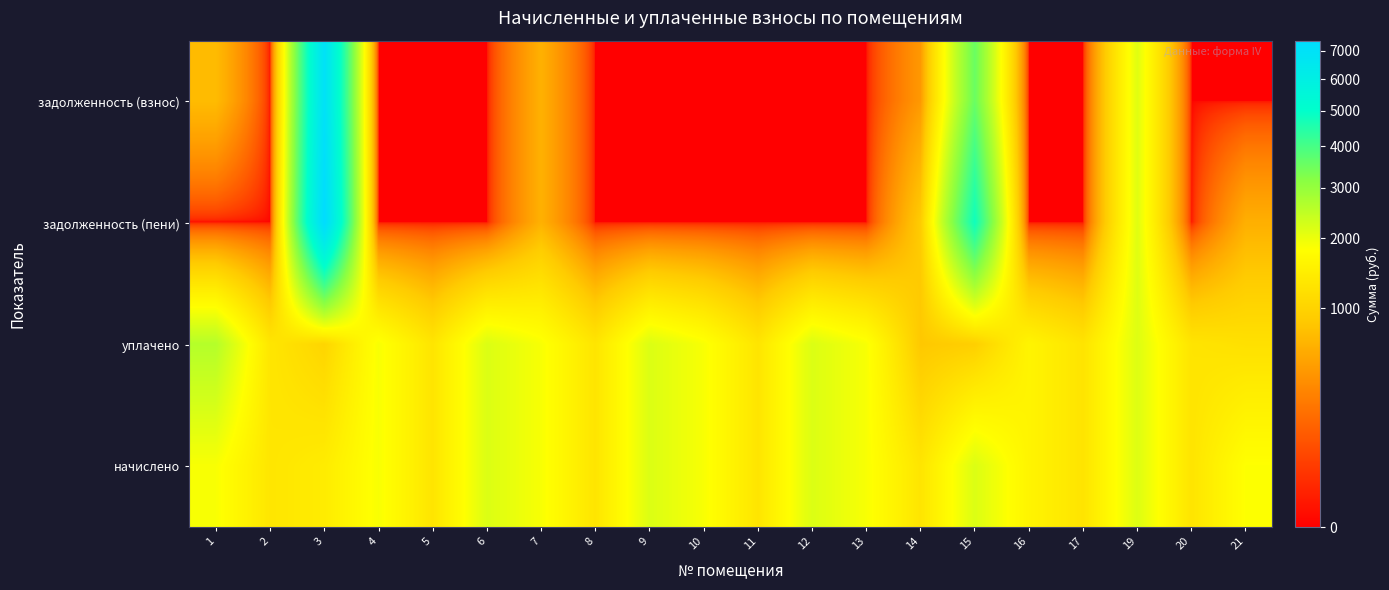

Between 20 and 5, which is larger?

20